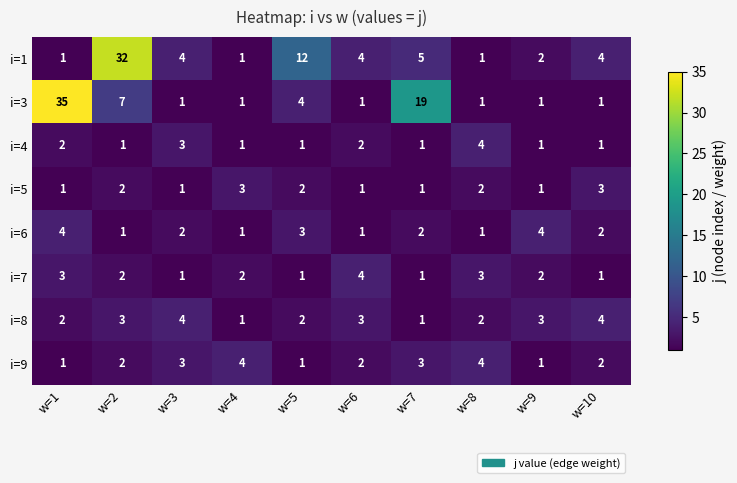

Which series changed the most between w=5 and w=9?

i=1